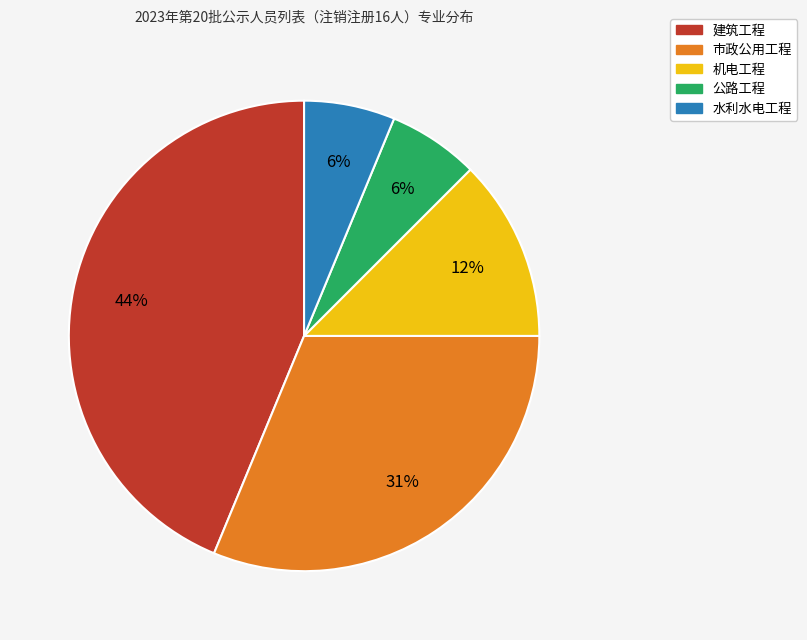

Which has a higher value, 公路工程 or 机电工程?

机电工程